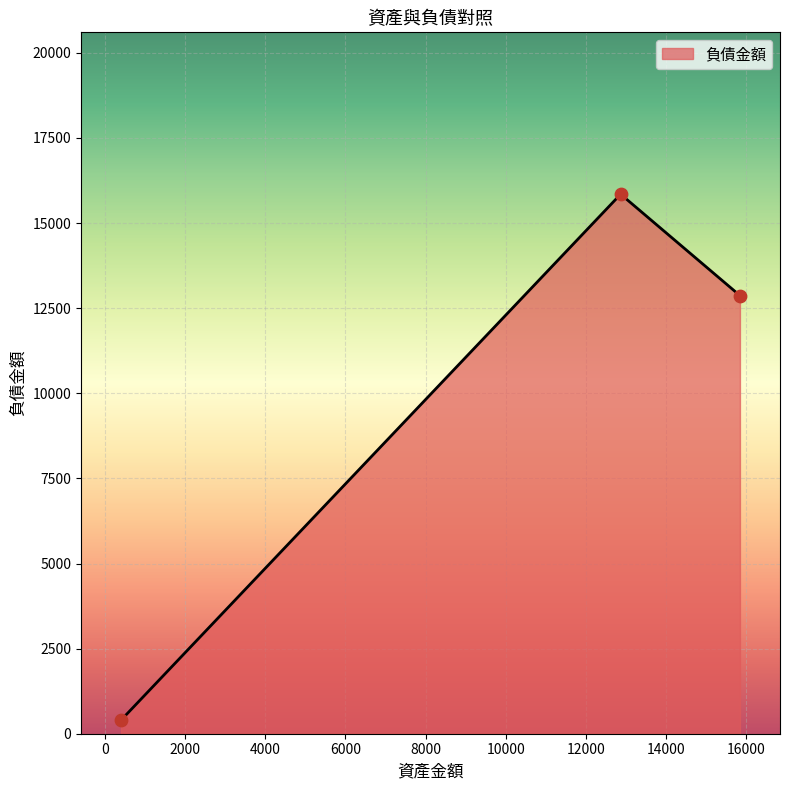

What is the sum of all values?

29118